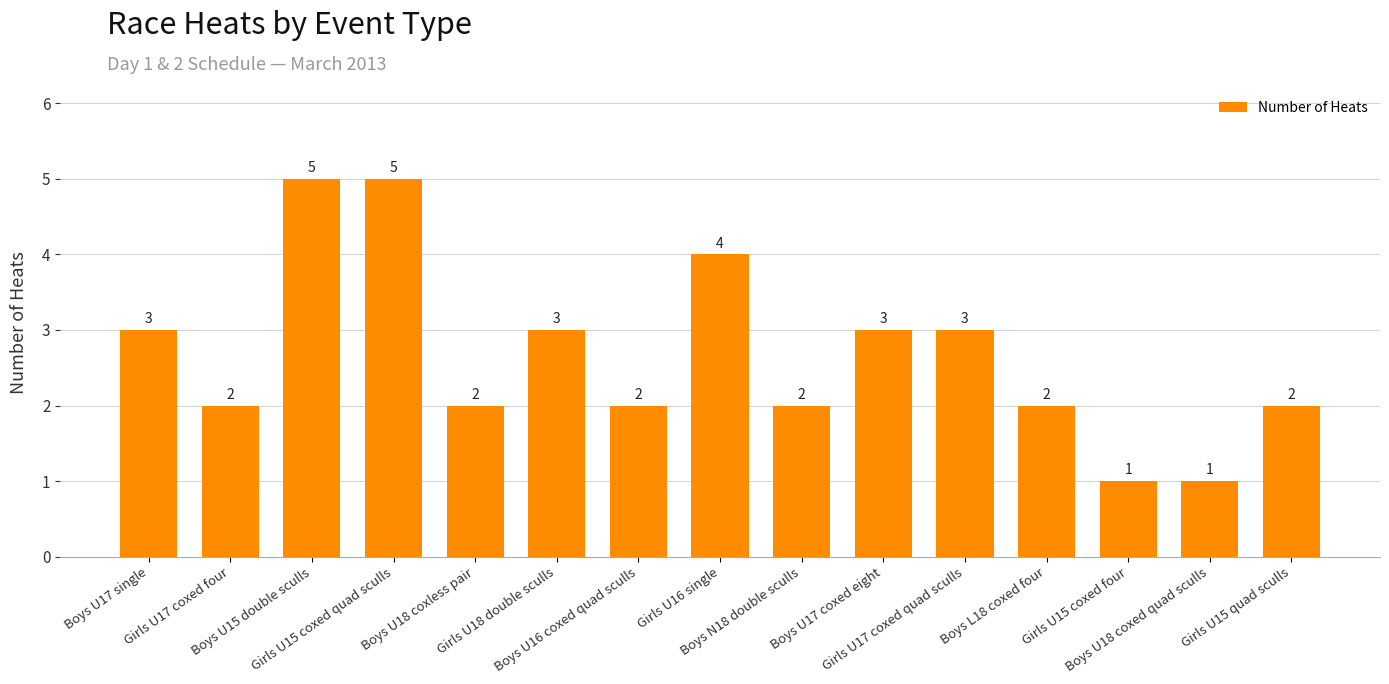

Approximately how many times larger is the value at Boys U17 coxed eight compared to Boys U18 coxless pair?

1.5